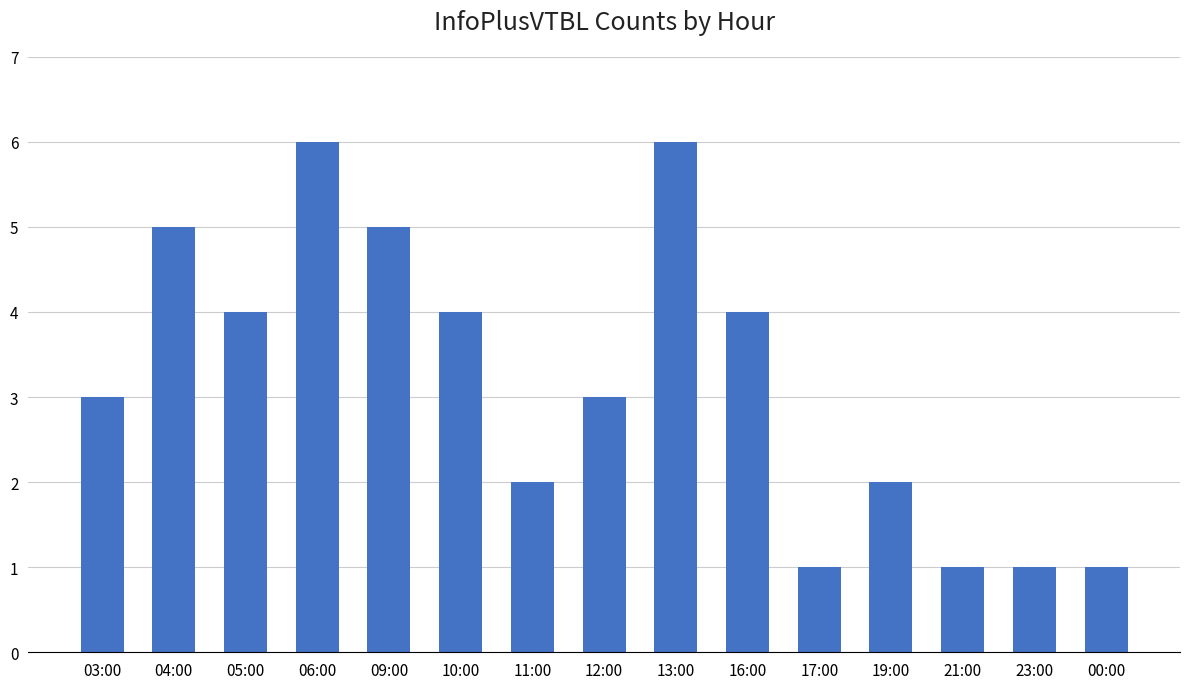

What is the greatest value displayed?

6